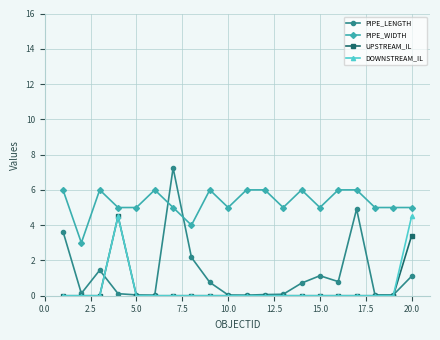

Which series has the largest total across all categories?

PIPE_WIDTH